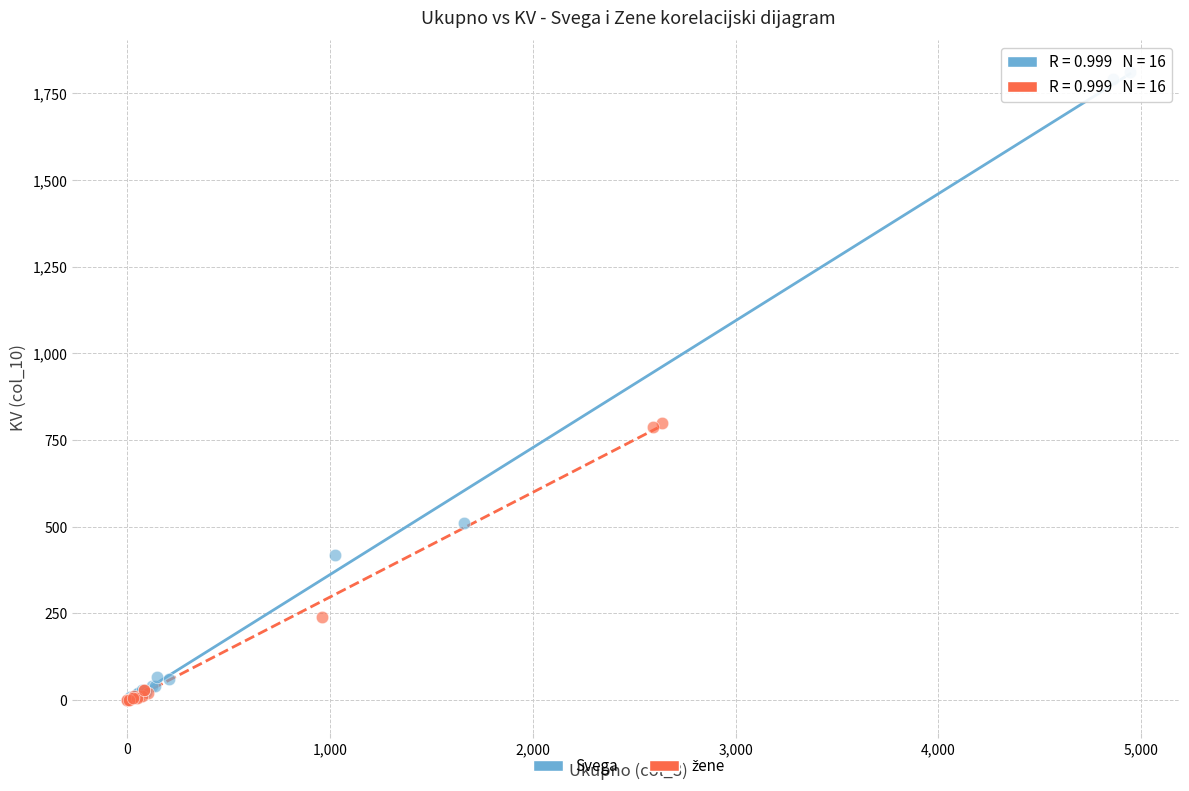

Which series has the largest Y range (max minus min)?

Svega